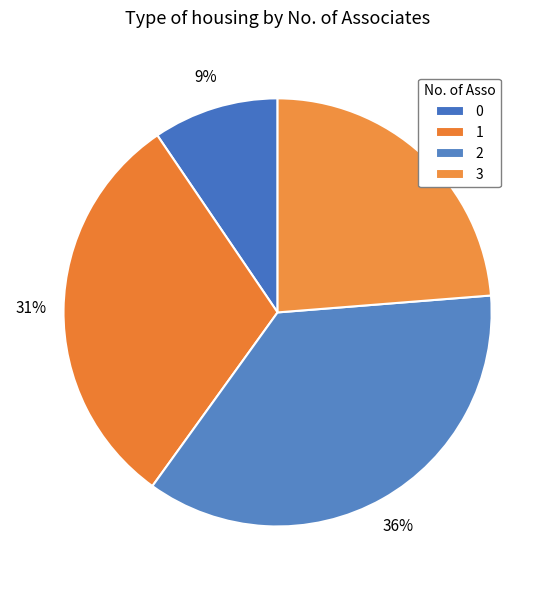

Which slice is the largest?

2